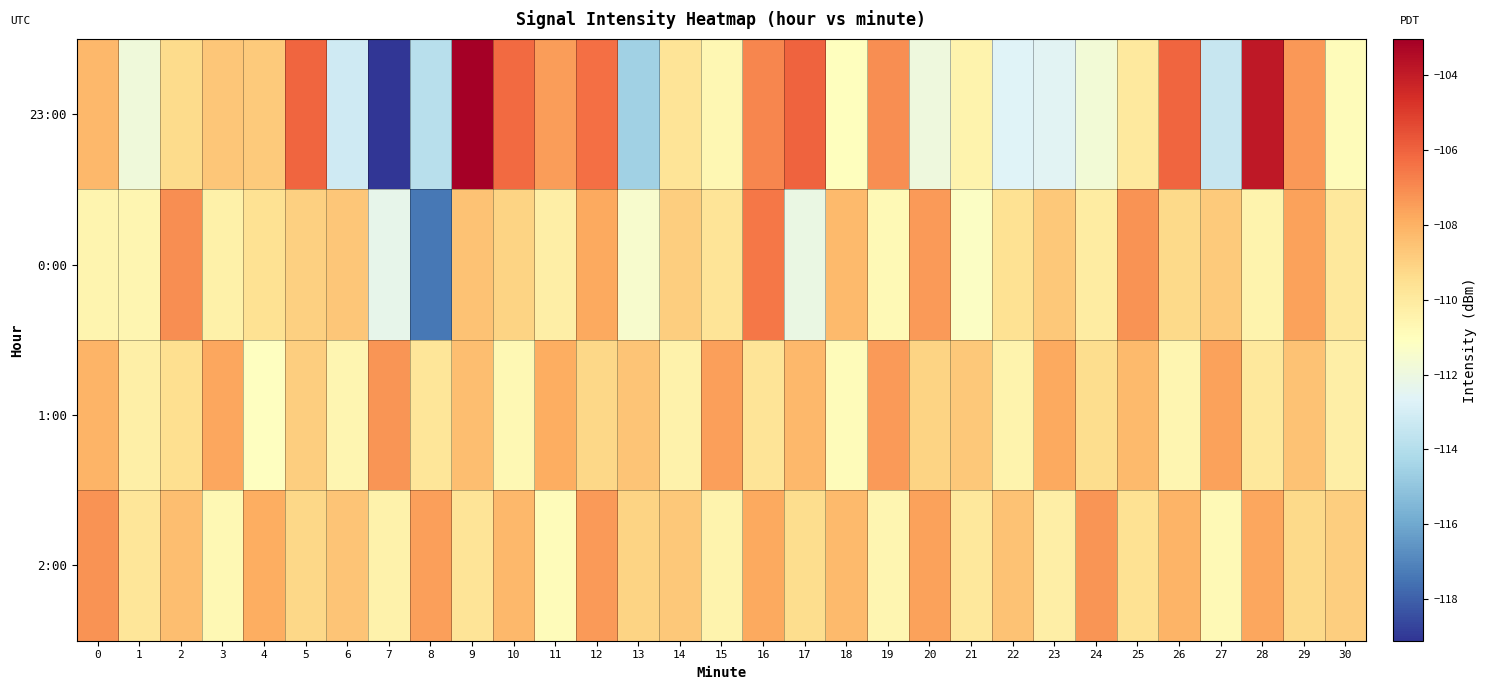

Between 7 and 19, which series saw the biggest shift?

23:00